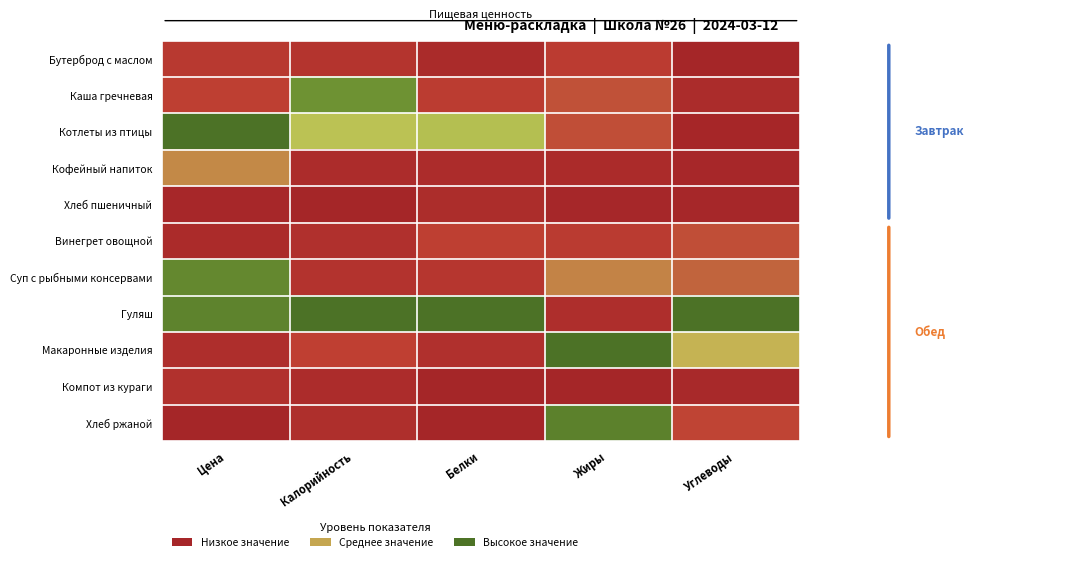

Reading right to left, what are all the values shown in this chart?

Бутерброд с маслом: Углеводы=0.0	Жиры=0.3	Белки=0.1	Калорийность=0.2	Цена=0.3
Каша гречневая: Углеводы=0.1	Жиры=0.4	Белки=0.3	Калорийность=0.9	Цена=0.3
Котлеты из птицы: Углеводы=0.0	Жиры=0.4	Белки=0.6	Калорийность=0.6	Цена=1.0
Кофейный напиток: Углеводы=0.0	Жиры=0.1	Белки=0.1	Калорийность=0.1	Цена=0.5
Хлеб пшеничный: Углеводы=0.0	Жиры=0.0	Белки=0.1	Калорийность=0.0	Цена=0.0
Винегрет овощной: Углеводы=0.4	Жиры=0.3	Белки=0.3	Калорийность=0.1	Цена=0.1
Суп с рыбными консервами: Углеводы=0.4	Жиры=0.5	Белки=0.2	Калорийность=0.2	Цена=0.9
Гуляш: Углеводы=1.0	Жиры=0.1	Белки=1.0	Калорийность=1.0	Цена=0.9
Макаронные изделия: Углеводы=0.5	Жиры=1.0	Белки=0.1	Калорийность=0.3	Цена=0.1
Компот из кураги: Углеводы=0.0	Жиры=0.0	Белки=0.0	Калорийность=0.1	Цена=0.2
Хлеб ржаной: Углеводы=0.4	Жиры=0.9	Белки=0.0	Калорийность=0.1	Цена=0.0